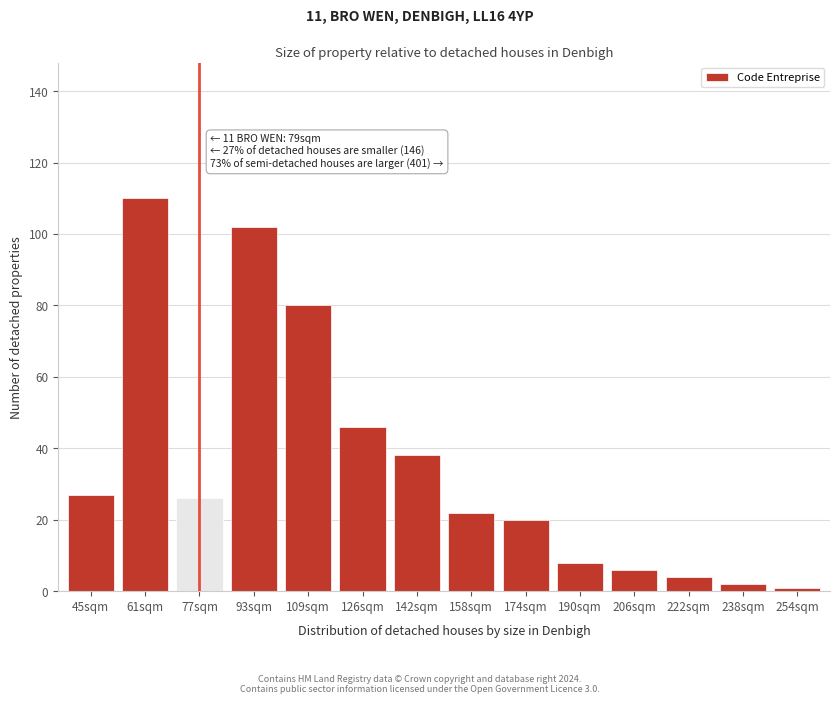

Reading left to right, extract all data points from this chart.

27	110	26	102	80	46	38	22	20	8	6	4	2	1